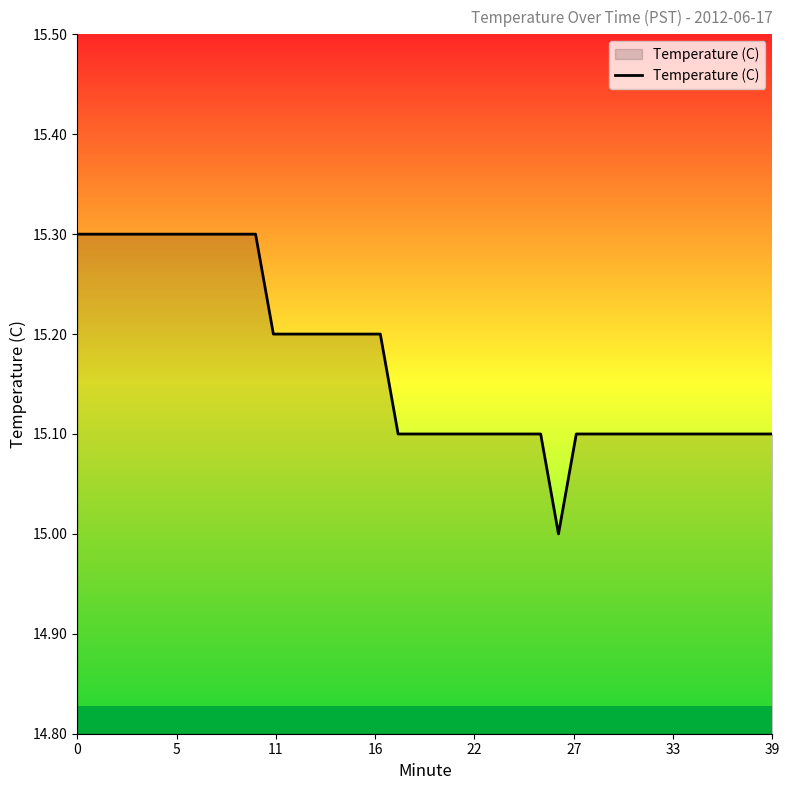

What is the smallest value displayed?

15.0